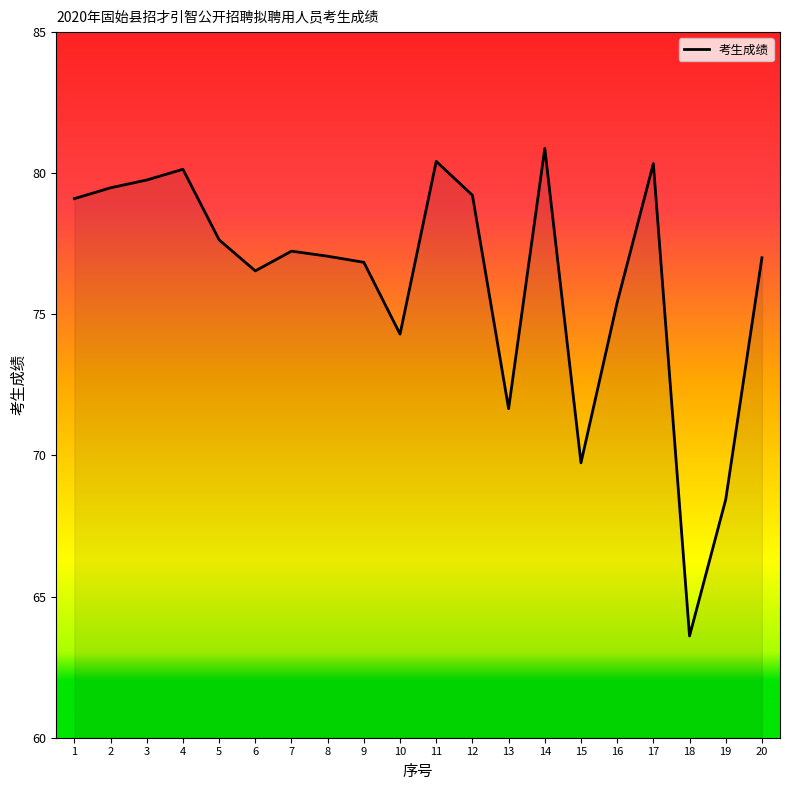

Where does the data first go above 77?

1